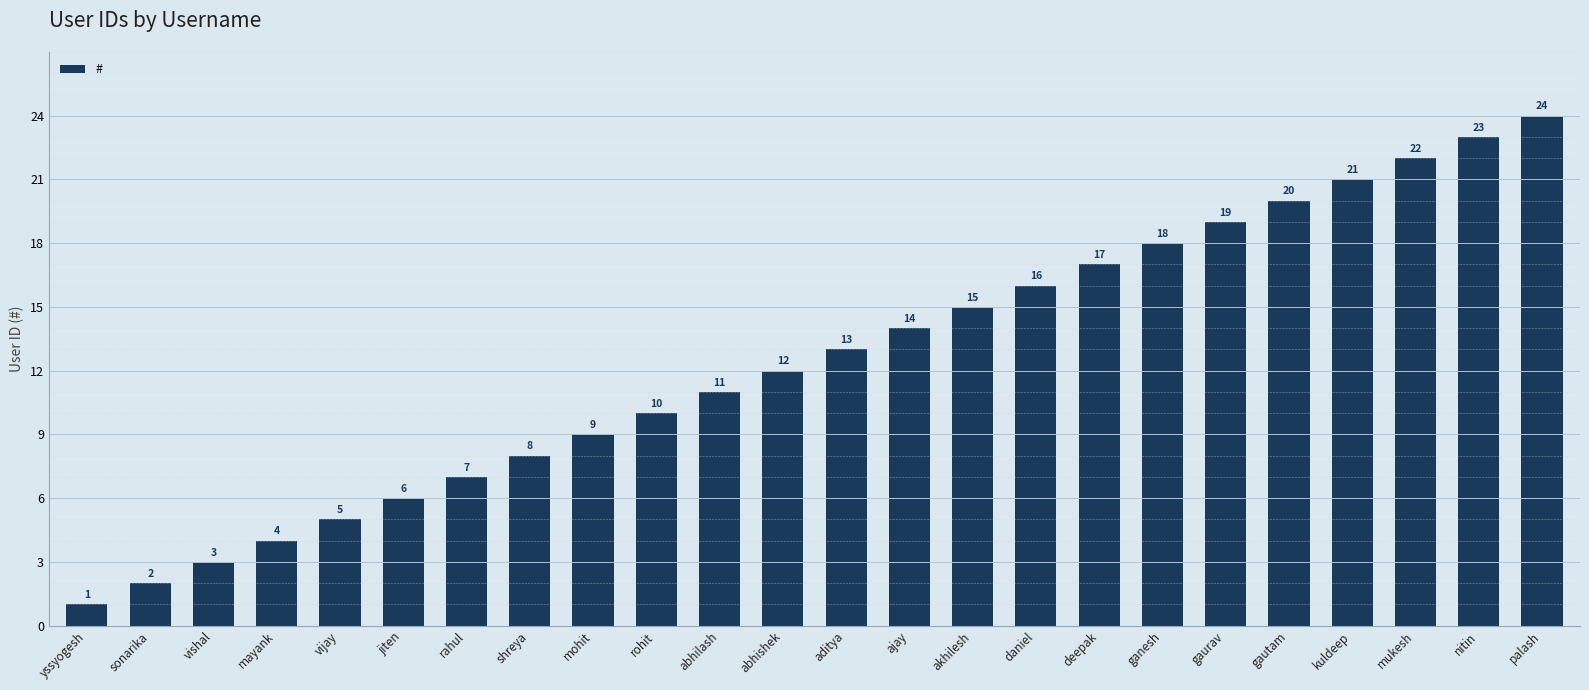

Is it true that the value at rahul is 7?

True